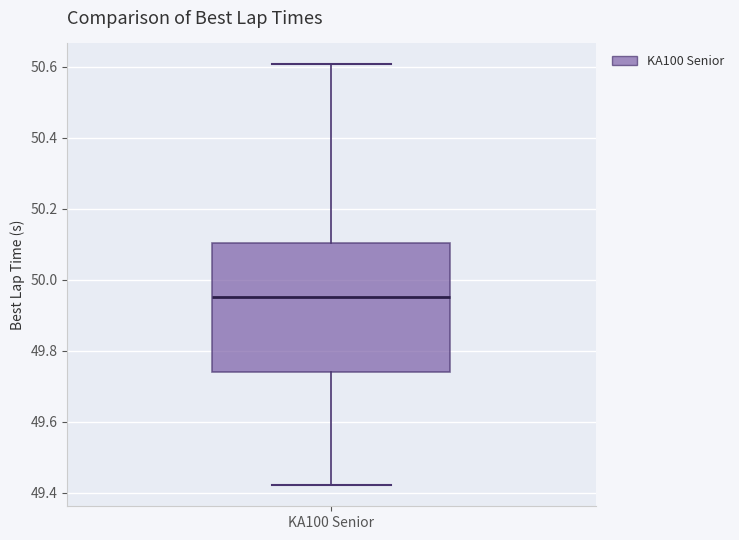

Transcribe this box plot: give where the median line is, the range the box spans, and where the two whiskers end, as read against the y-axis. The values are not printed on the chart, so give them approximately, as read against the axis.

median 49.96, box 49.74 to 50.10, whiskers 49.42 to 50.60